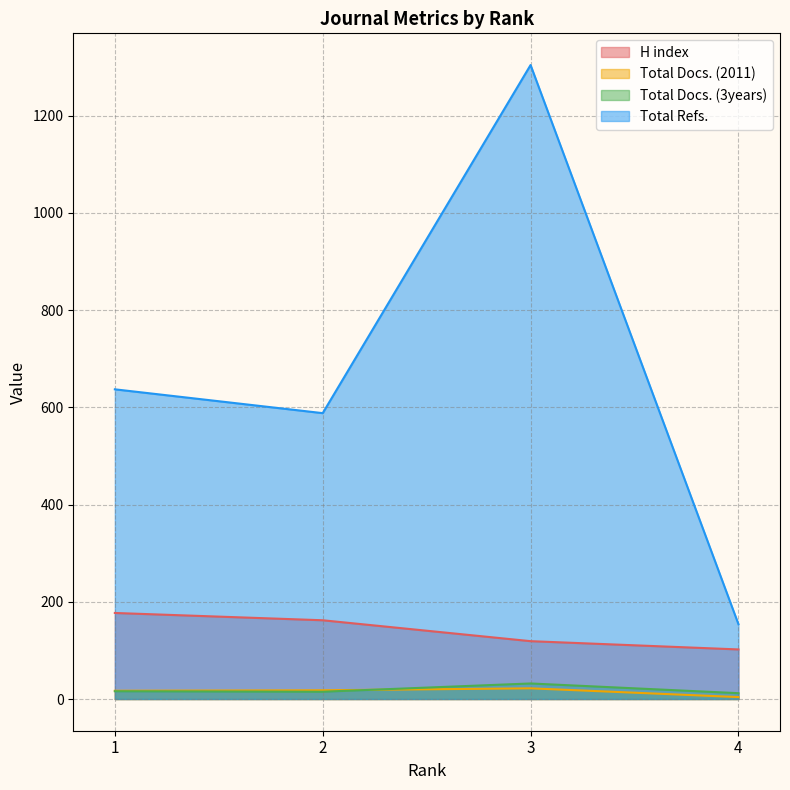

What is the value of the H index point at the 2nd from the left?

162